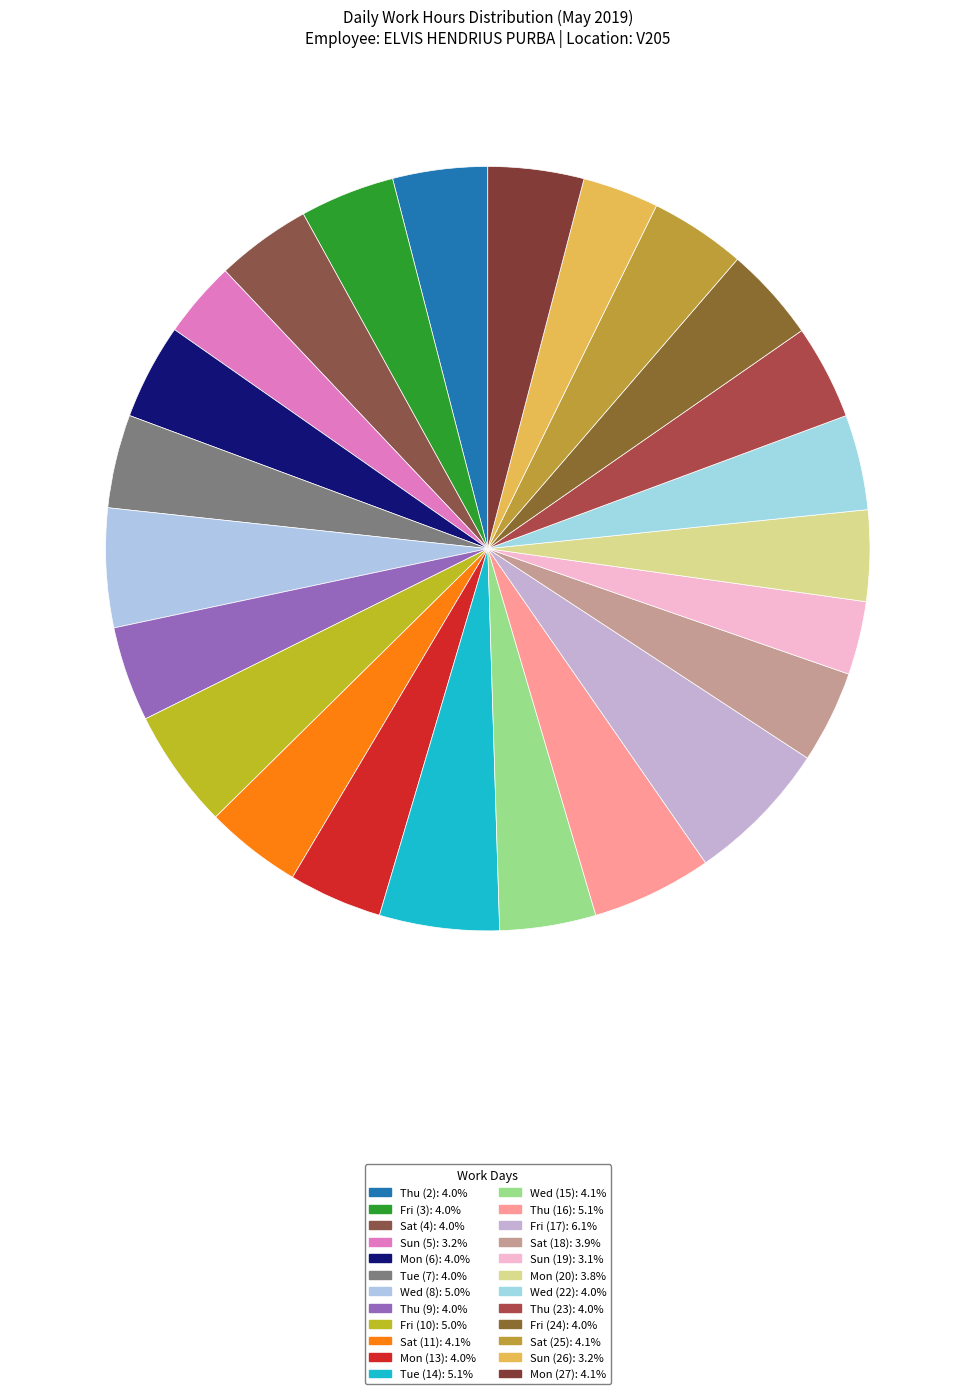

To the nearest percent, what is the average slice percentage?

4%